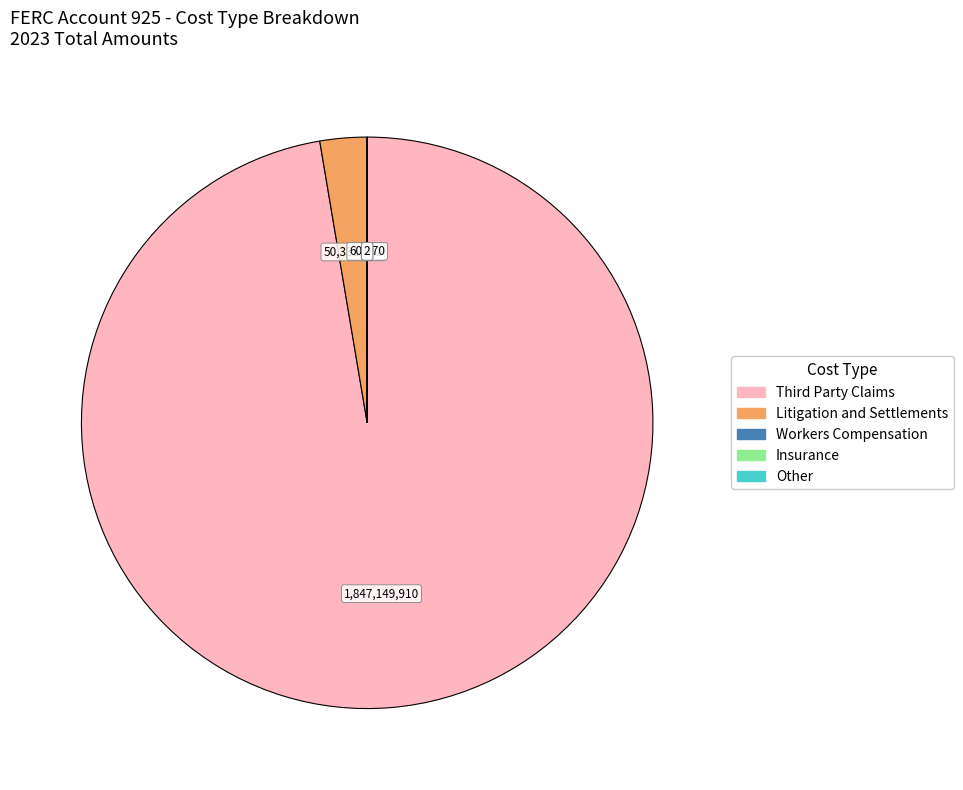

What is the largest slice in the pie chart?

Third Party Claims